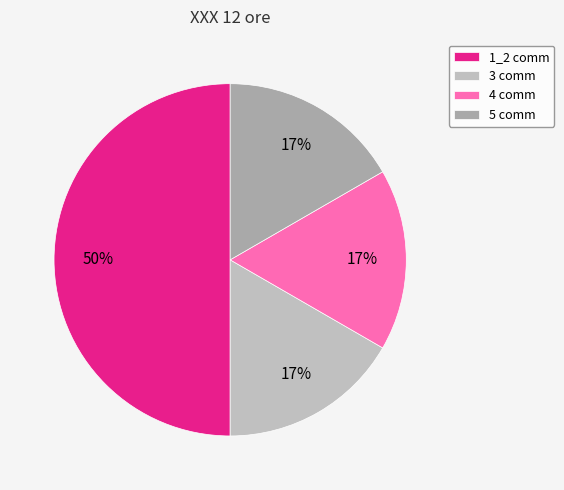

How many segments does this pie chart have?

4